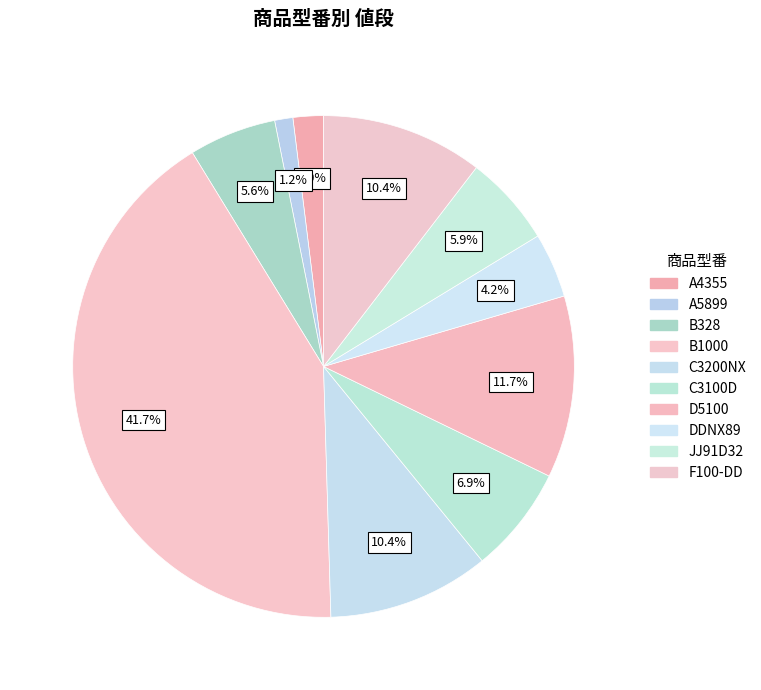

How many segments does this pie chart have?

10